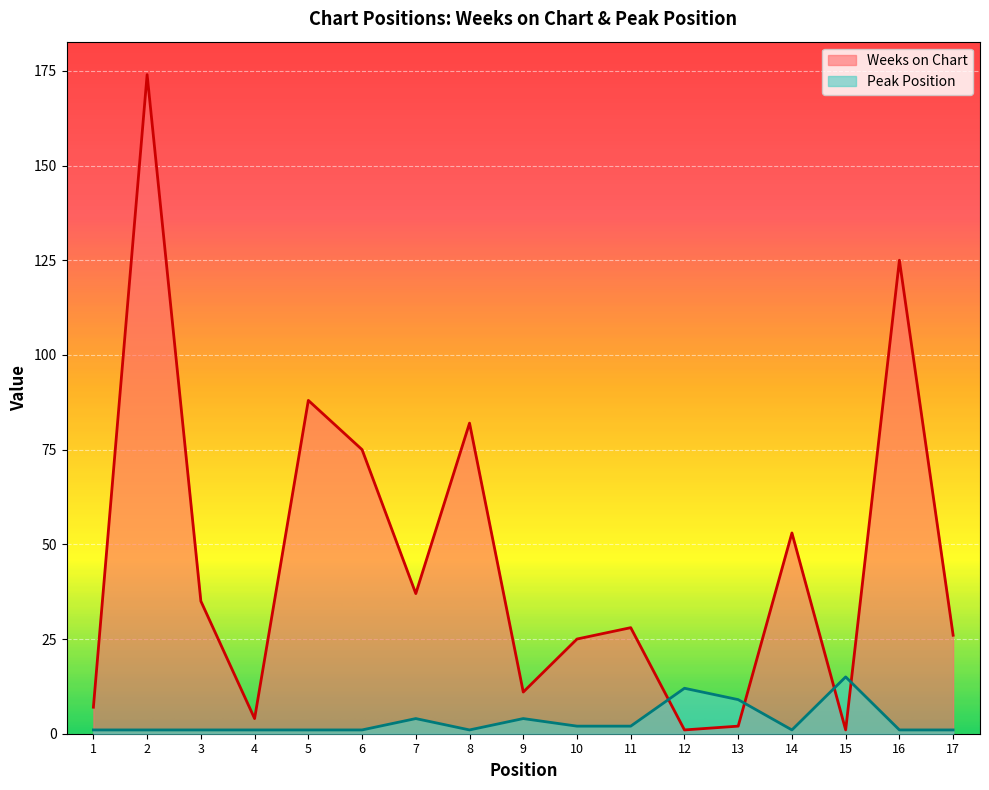

List the series in order of their overall mean, highest first.

Weeks on Chart, Peak Position